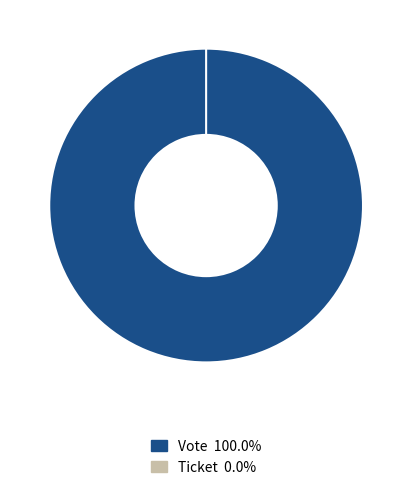

To the nearest percent, what is the average slice percentage?

50%